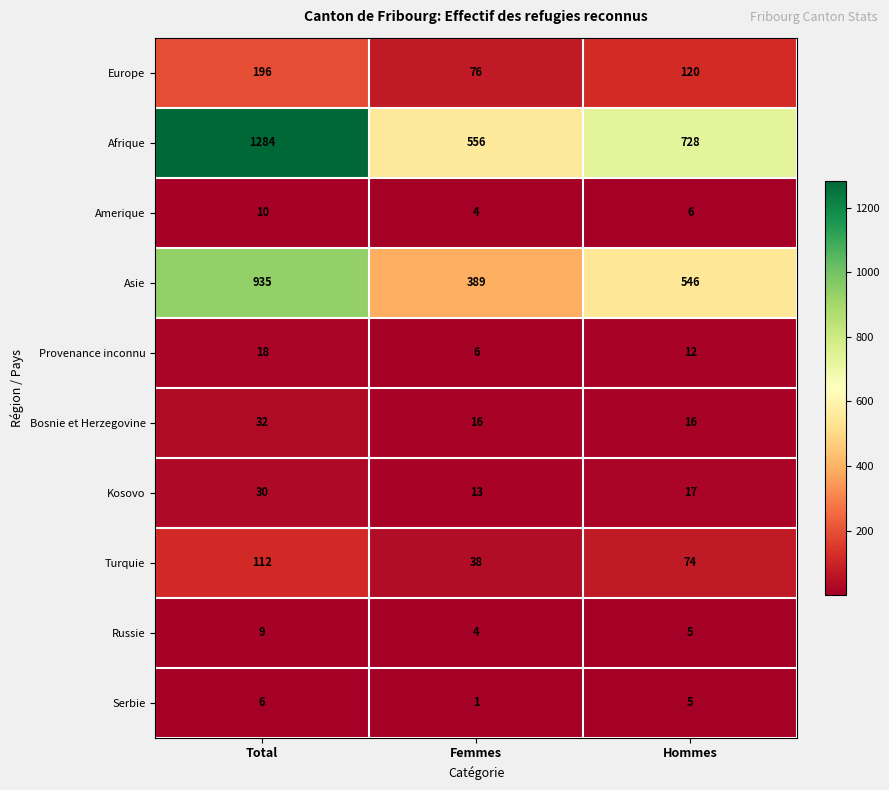

Rank the series at Total from lowest to highest value.

Serbie, Russie, Amerique, Provenance inconnu, Kosovo, Bosnie et Herzegovine, Turquie, Europe, Asie, Afrique